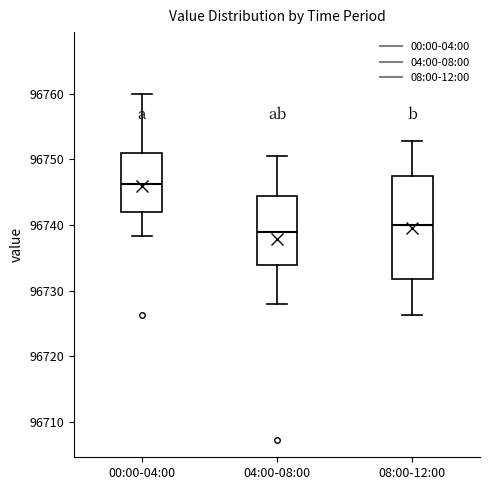

Which box has the lowest median line?

04:00-08:00